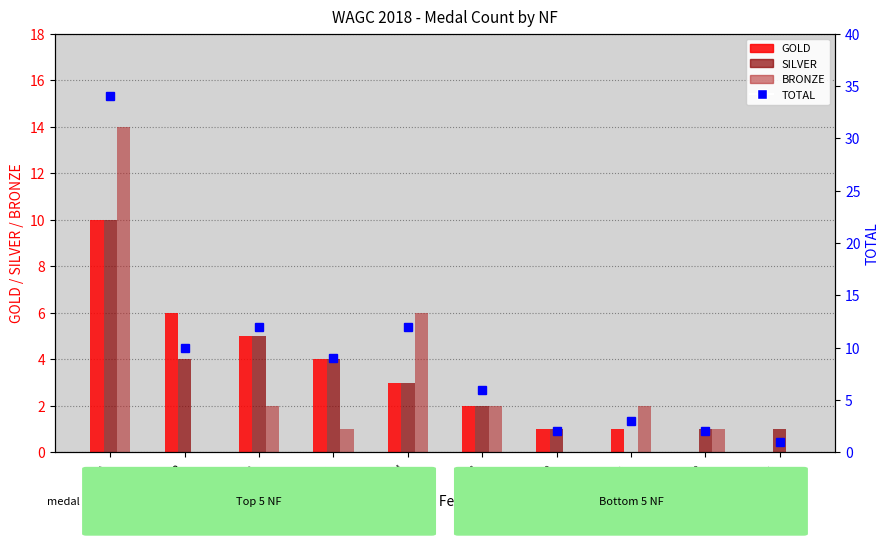

How many data points in BRONZE are less than 2?

5